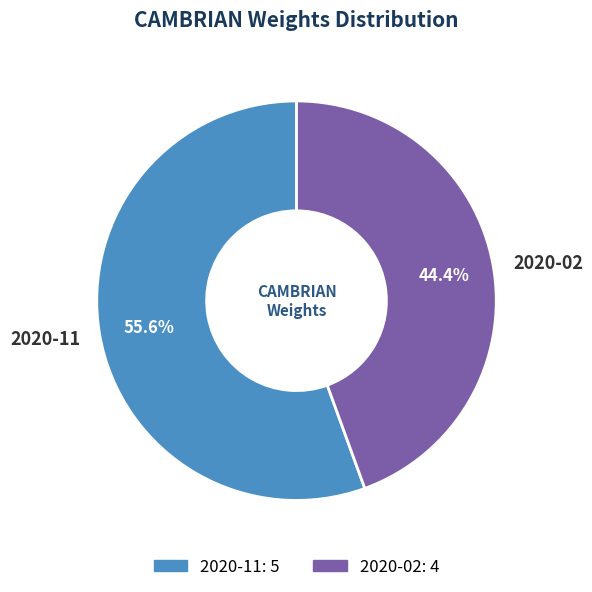

True or false: 2020-02 accounts for 56% of the total.

False